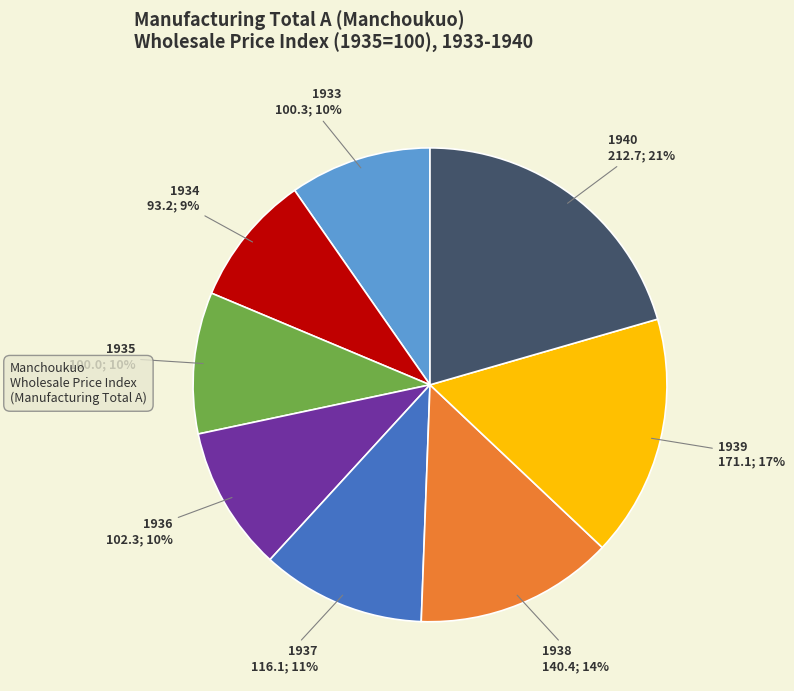

Which slice is the smallest?

1934